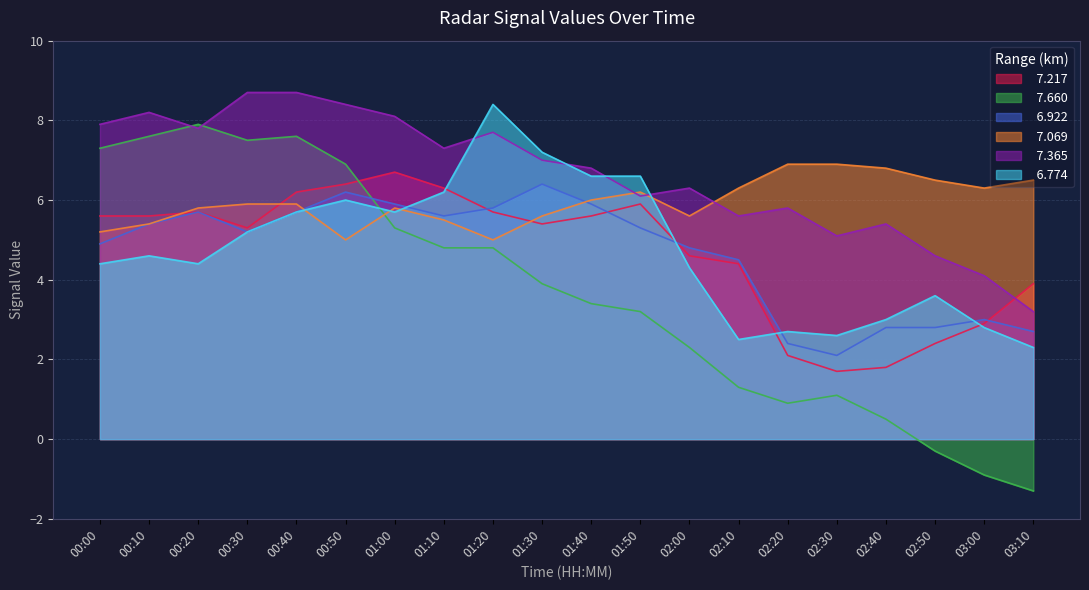

How many values in   7.660 are below zero?

3